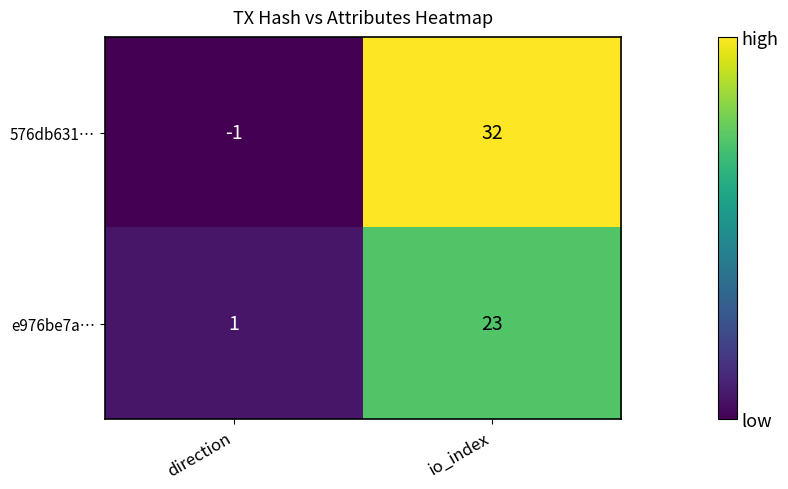

What is the minimum value shown in the chart?

-1